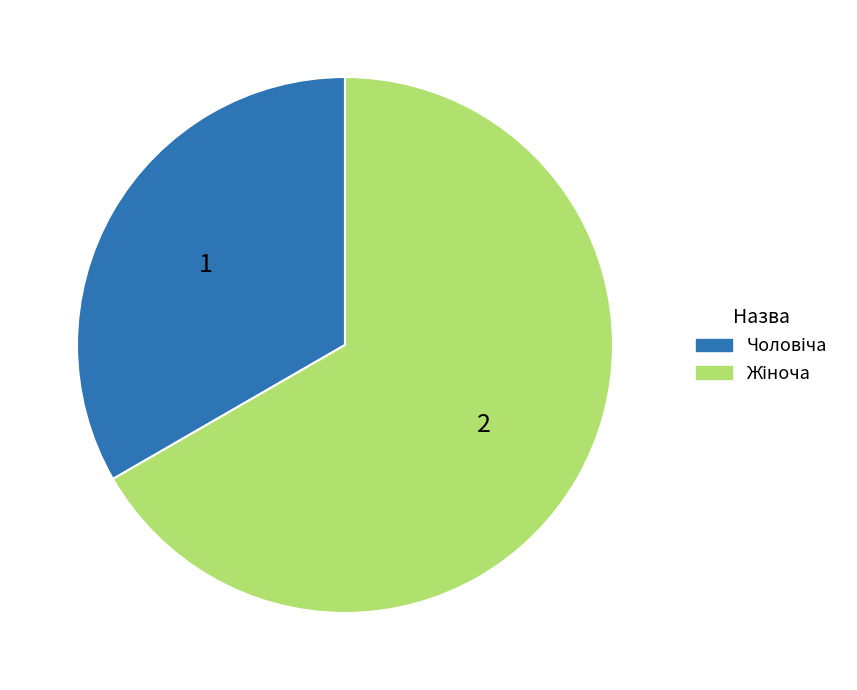

Is there any slice that represents more than half of the pie?

Yes